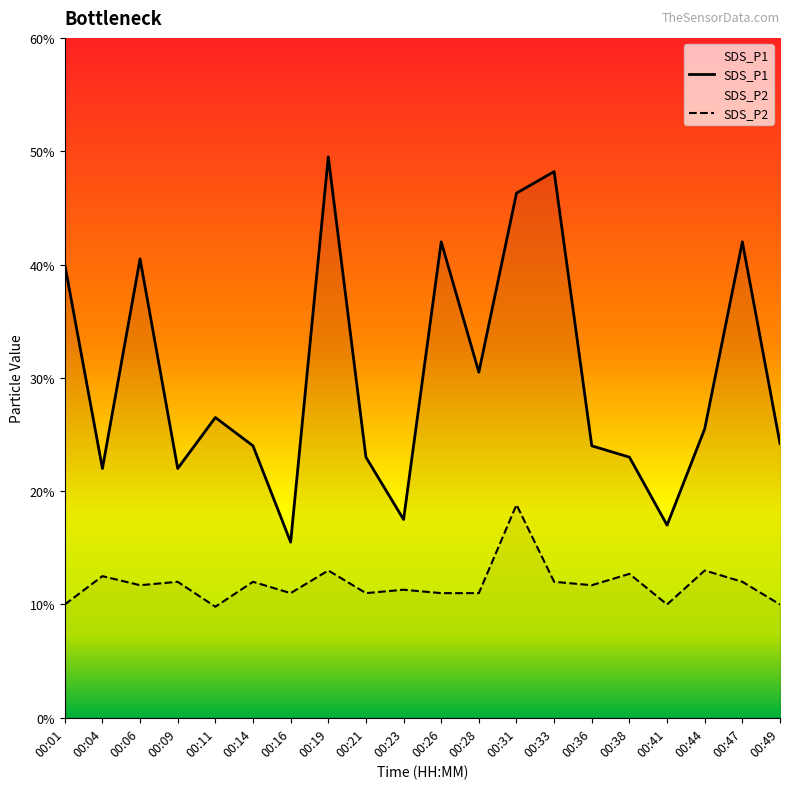

List the series in order of their overall mean, highest first.

SDS_P1, SDS_P2